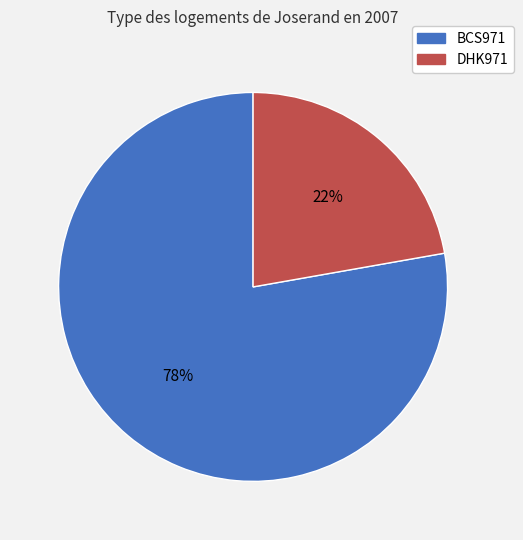

True or false: DHK971 accounts for 35% of the total.

False